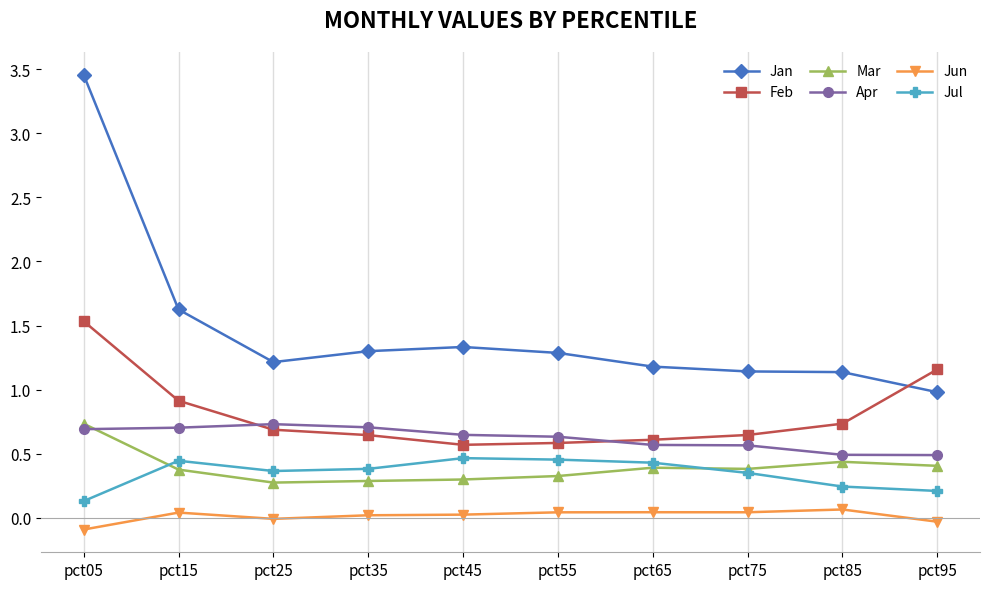

The value of Jun at pct75 is 0.0. True or false?

True